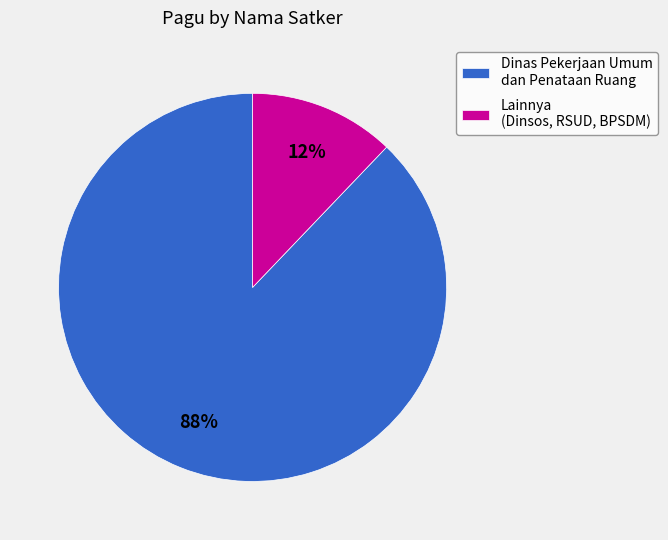

True or false: Dinas Pekerjaan Umum dan Penataan Ruang accounts for 97% of the total.

False